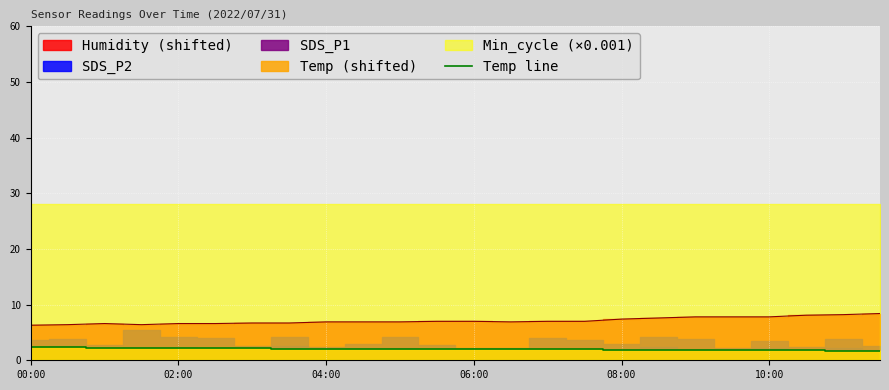

What is the highest value of the Temp line series?

2.3